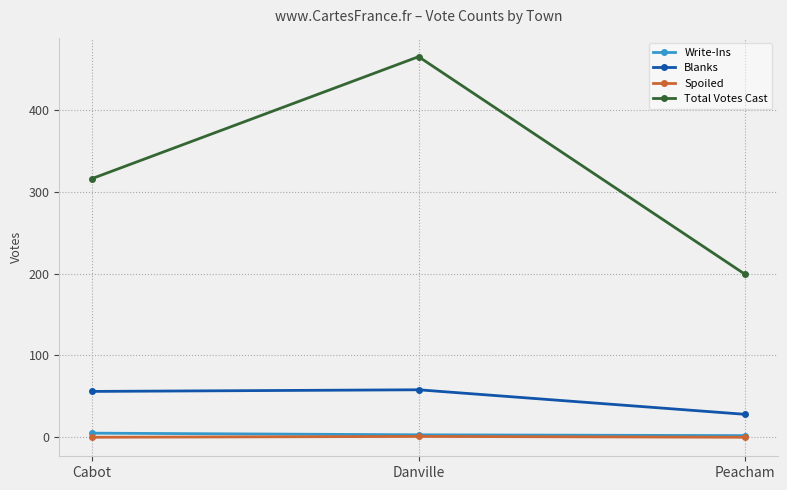

What is the label of the 2nd point from the left?

Danville